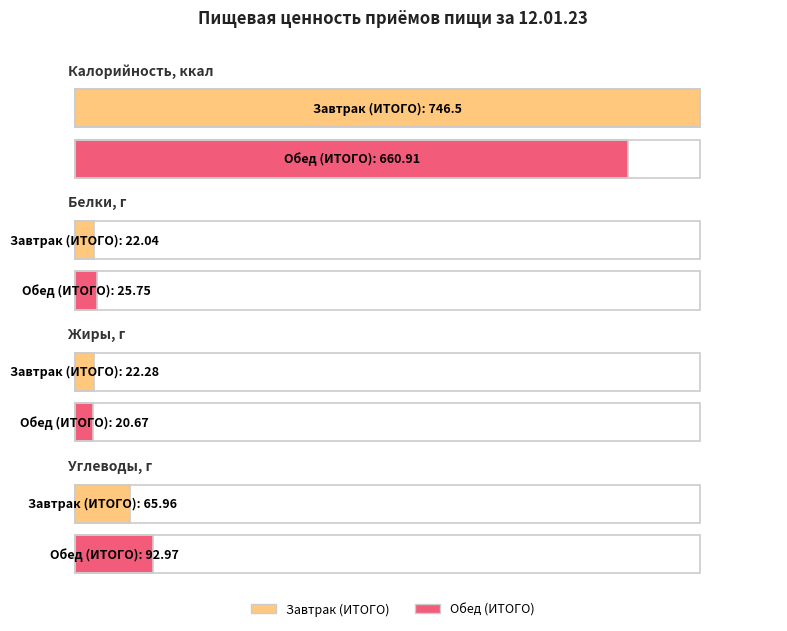

At how many categories does at least one series exceed 332?

2